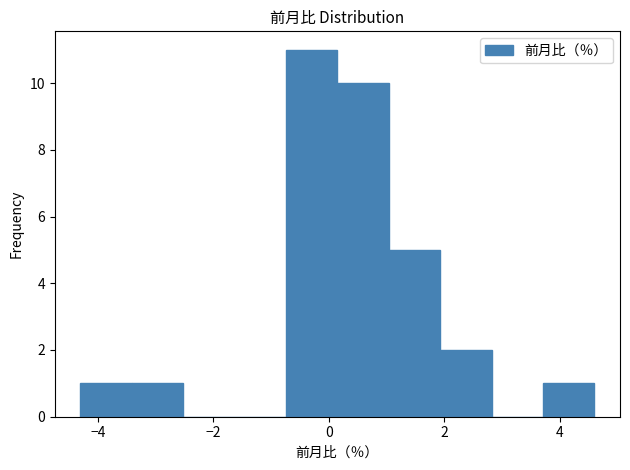

Reading left to right, list every bar in this chart as the range it spans on the x-axis followed by its height. Neither the bar edges nor the heights are printed on the chart, so give them approximately, as read against the axes.

-4.2 to -3.4: 1
-3.4 to -2.6: 1
-2.6 to -1.6: 0
-1.6 to -0.8: 0
-0.8 to 0.2: 11
0.2 to 1.0: 10
1.0 to 2.0: 5
2.0 to 2.8: 2
2.8 to 3.8: 0
3.8 to 4.6: 1